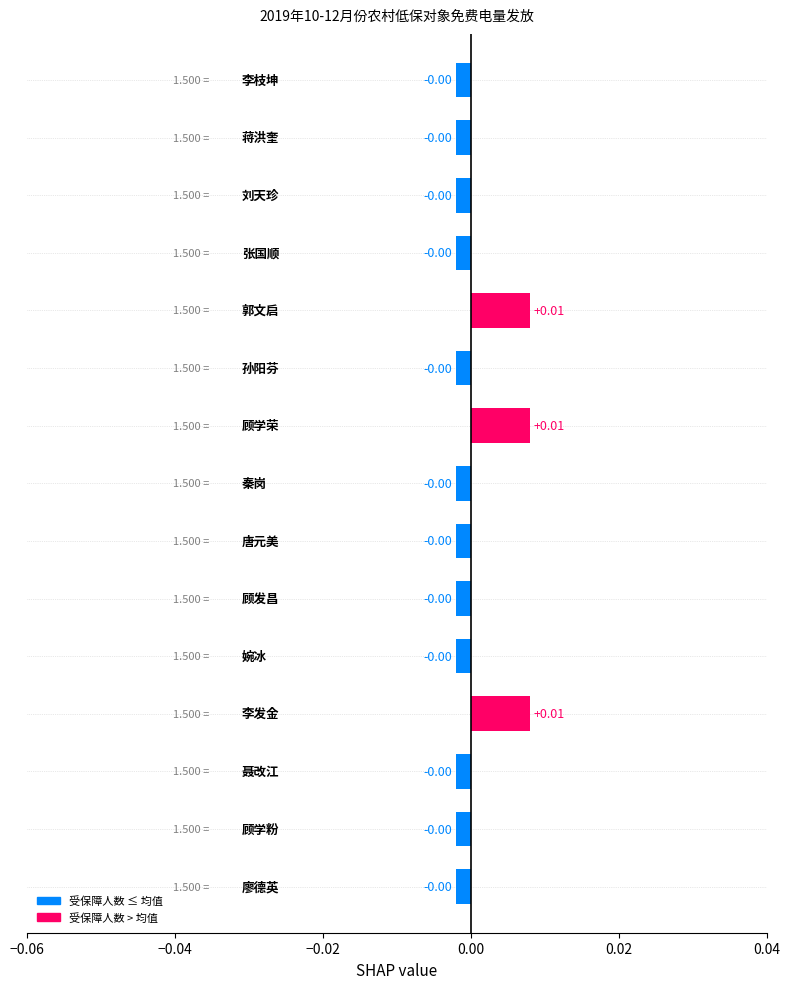

List the labels in order of value, largest first.

李发金, 顾学荣, 郭文启, 廖德英, 顾学粉, 聂改江, 婉冰, 顾发昌, 唐元美, 秦岗, 孙阳芬, 张国顺, 刘天珍, 蒋洪奎, 李枝坤